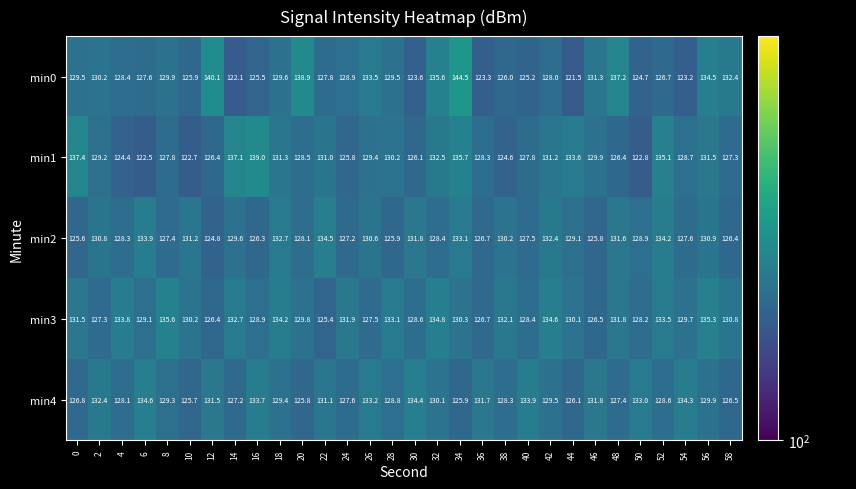

What is the spread (max minus min) of values at 36?

8.4